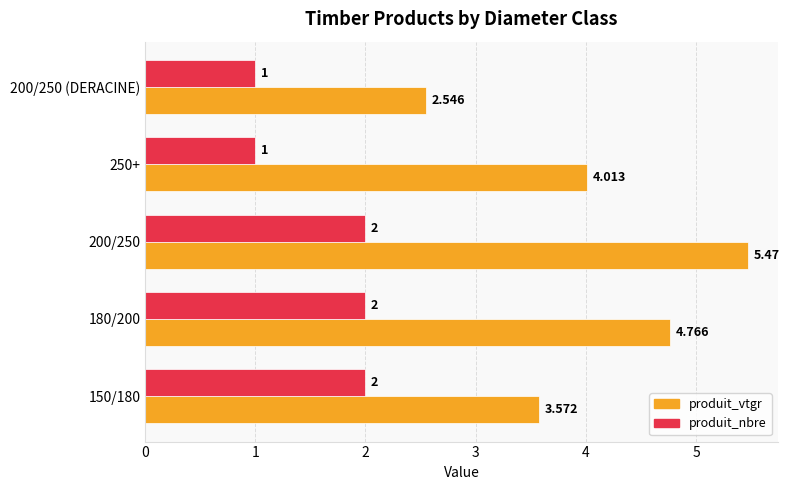

What is the smallest value displayed?

1.0